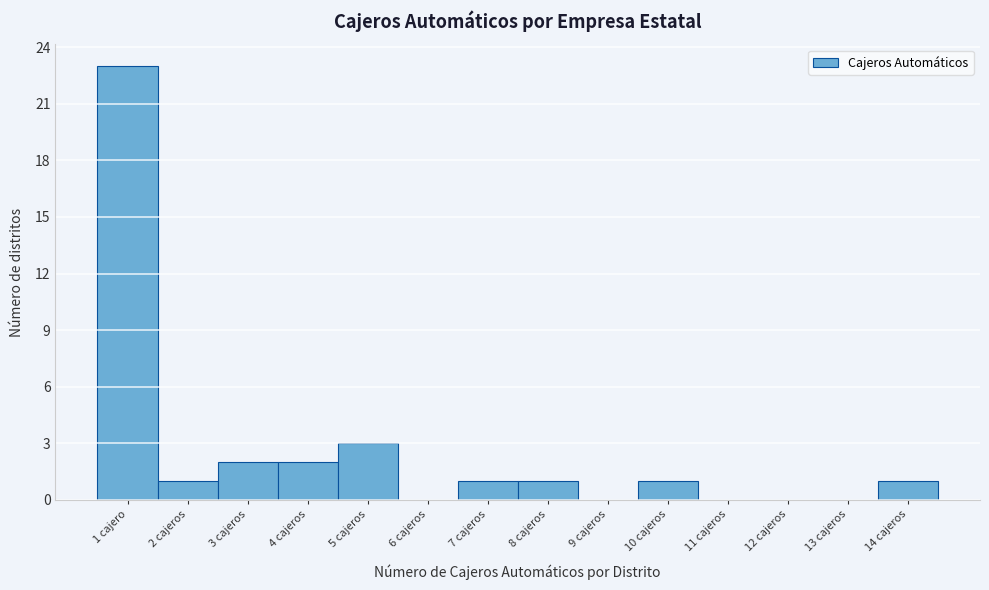

Reading left to right, transcribe all the data shown in this chart.

1 cajero=23	2 cajeros=1	3 cajeros=2	4 cajeros=2	5 cajeros=3	6 cajeros=0	7 cajeros=1	8 cajeros=1	9 cajeros=0	10 cajeros=1	11 cajeros=0	12 cajeros=0	13 cajeros=0	14 cajeros=1